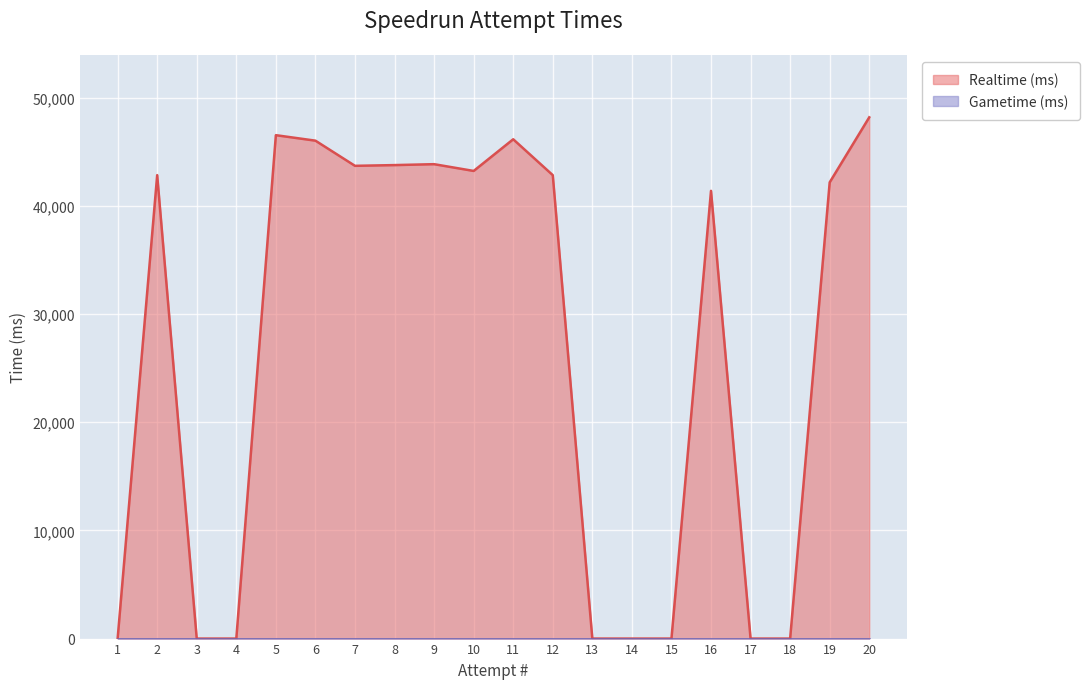

List the labels in order of value, smallest first.

1, 3, 4, 13, 14, 15, 17, 18, 16, 19, 2, 12, 10, 7, 8, 9, 6, 11, 5, 20